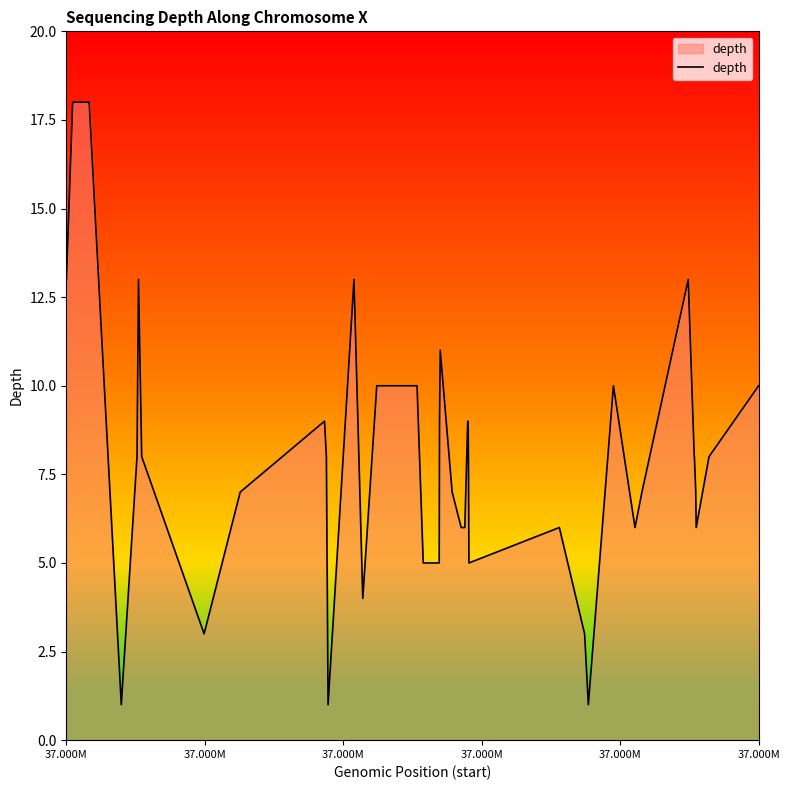

What is the maximum value shown in the chart?

18